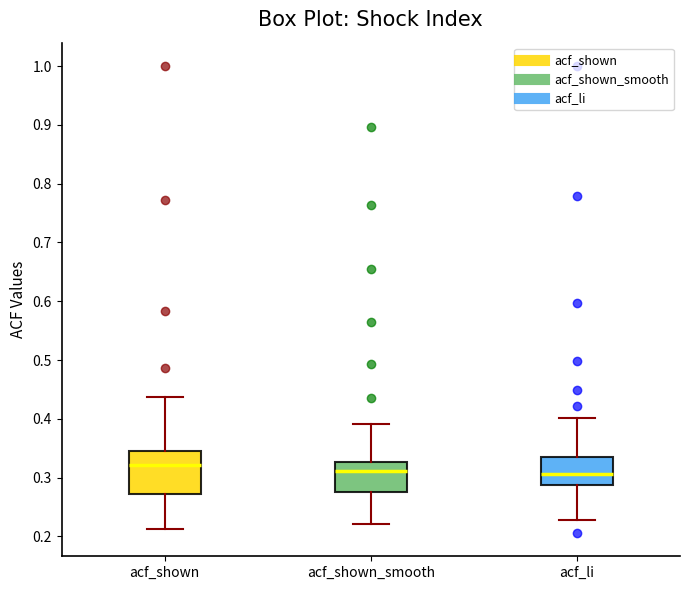

Which box is the tallest, from its lower edge to its upper edge?

acf_shown